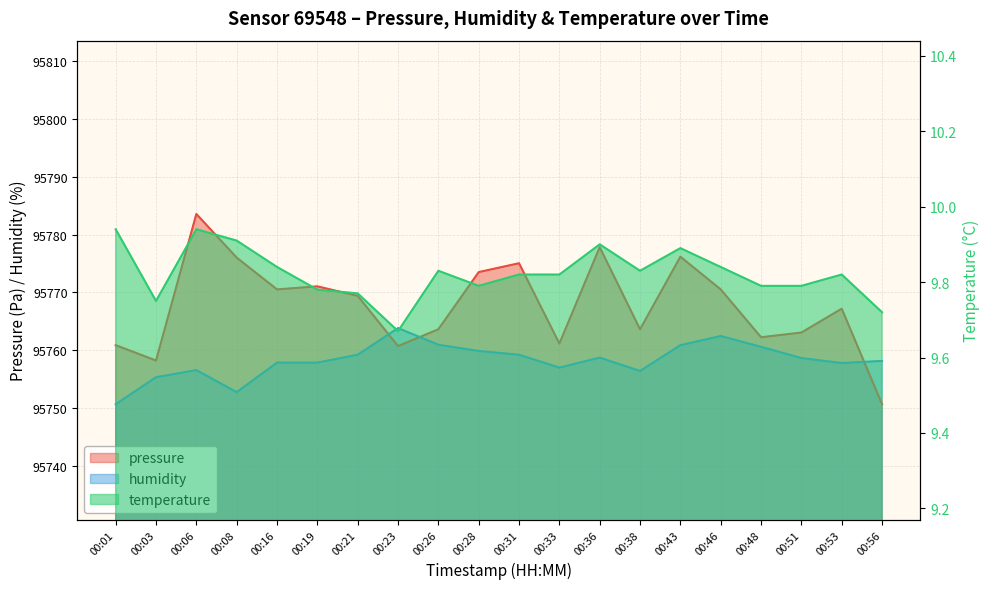

What is the sum of the temperature values at 00:31 and 00:03?

19.6